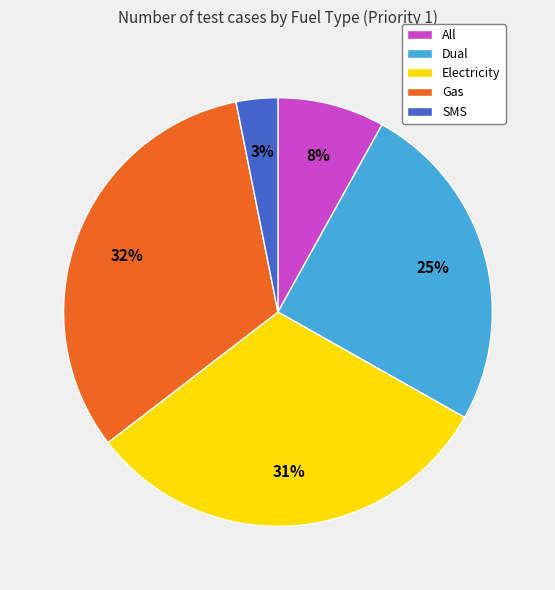

What is the smallest slice in the pie chart?

SMS